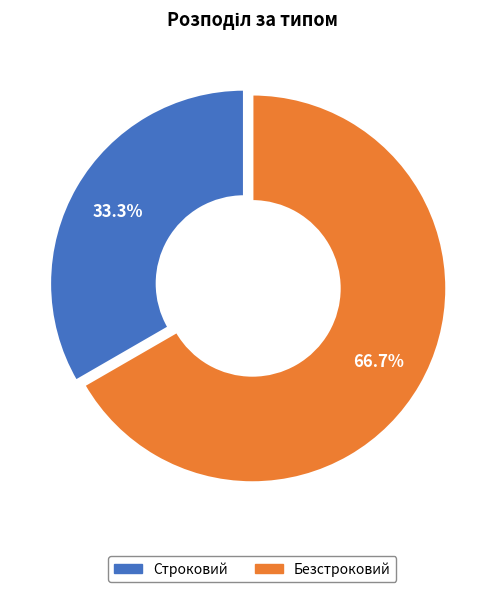

Is it true that Строковий is 47% of the pie?

False